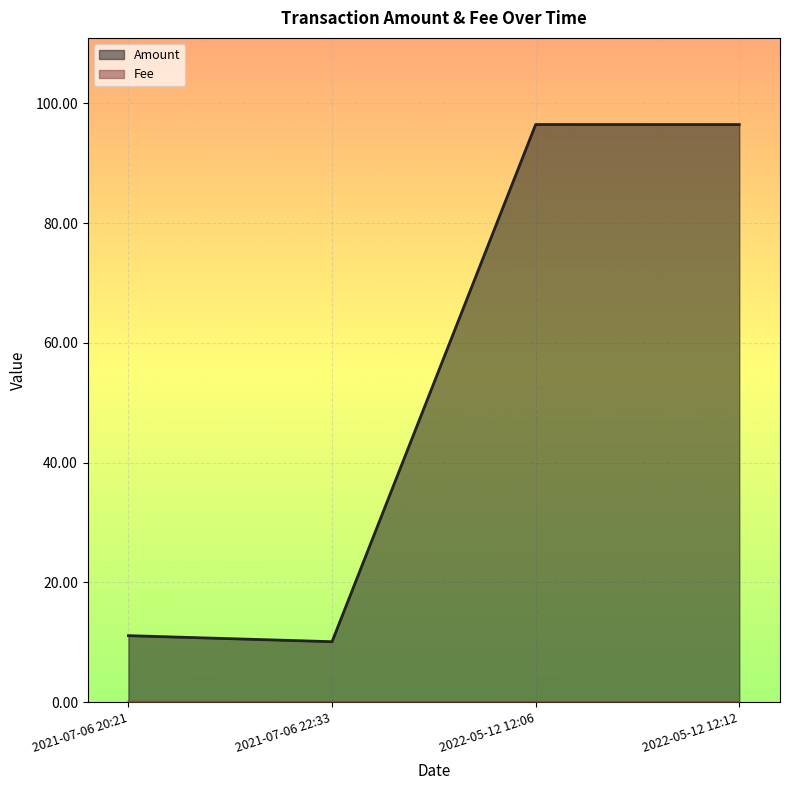

What is the sum of the Amount values at 2021-07-06 22:33 and 2022-05-12 12:06?

106.5